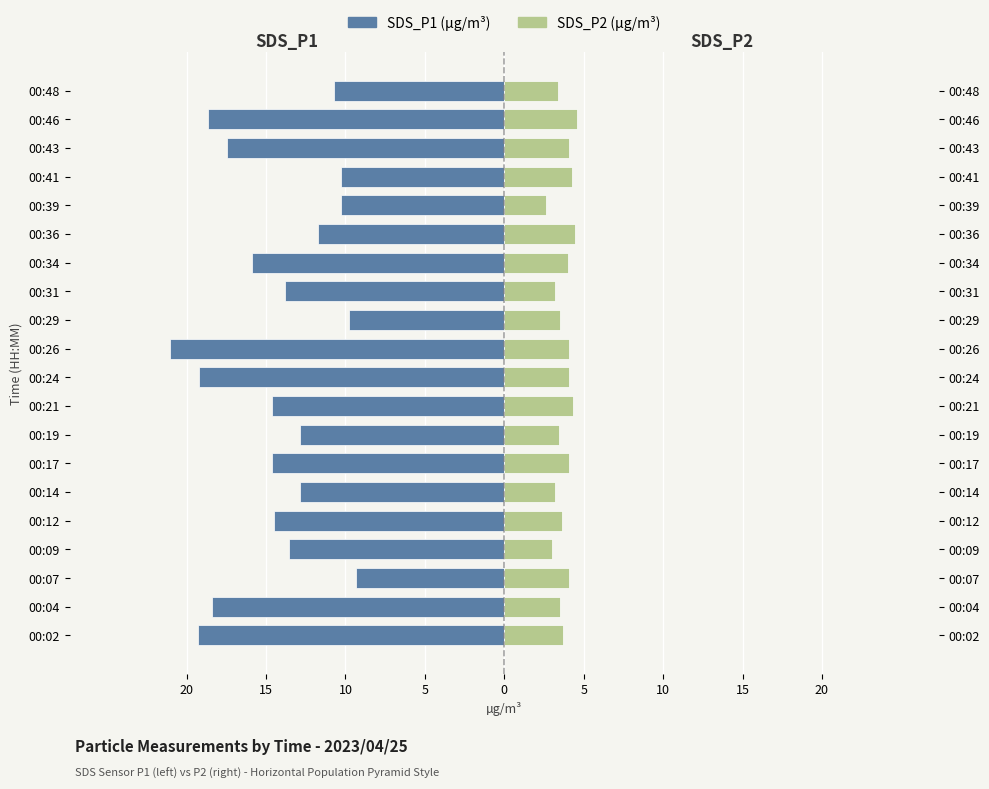

Reading left to right, what are all the values shown in this chart?

SDS_P1: -19.3	-18.4	-9.3	-13.6	-14.5	-12.9	-14.6	-12.9	-14.6	-19.2	-21.1	-9.8	-13.8	-15.9	-11.7	-10.3	-10.3	-17.4	-18.6	-10.8
SDS_P2: 3.7	3.5	4.0	3.0	3.6	3.2	4.0	3.5	4.3	4.0	4.0	3.5	3.2	4.0	4.5	2.6	4.3	4.1	4.5	3.4